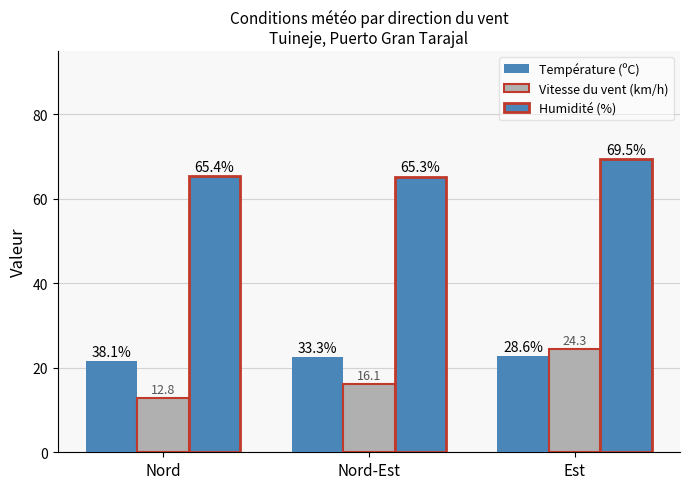

What is the total value across all series at Nord?

99.7